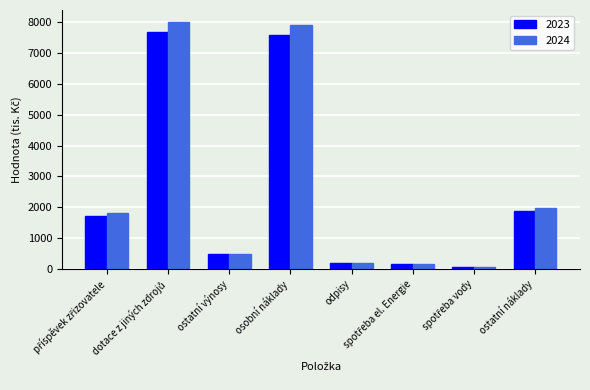

Which series has the widest spread of values?

2024